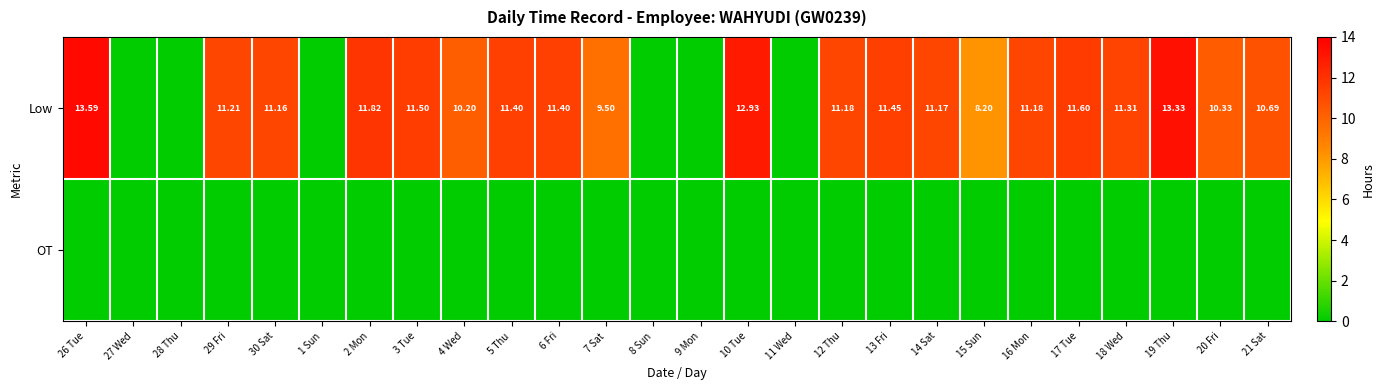

How many series are shown in this chart?

2